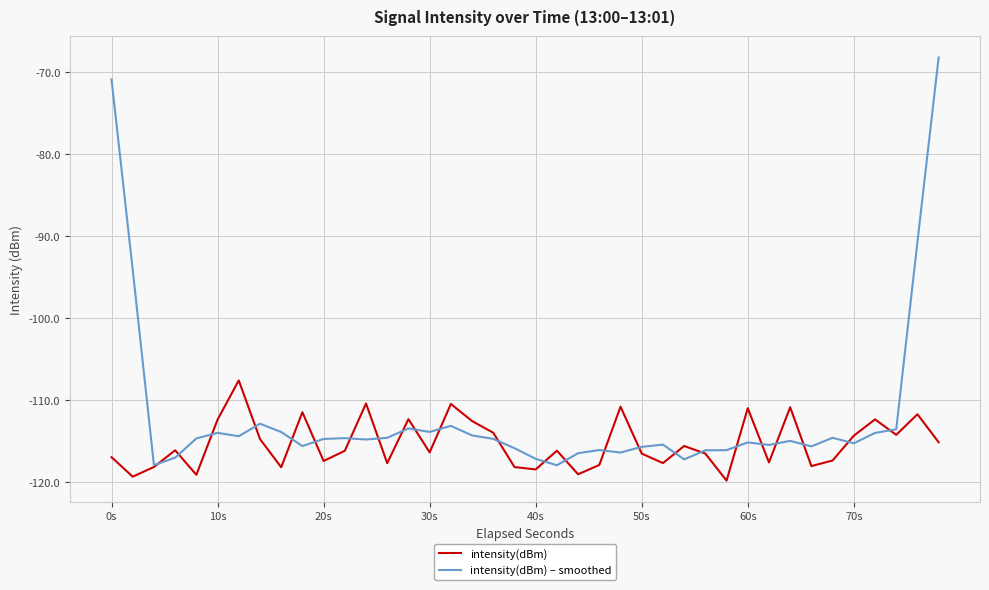

Which series ends up on top after the final intersection of intensity(dBm) – smoothed and intensity(dBm)?

intensity(dBm) – smoothed